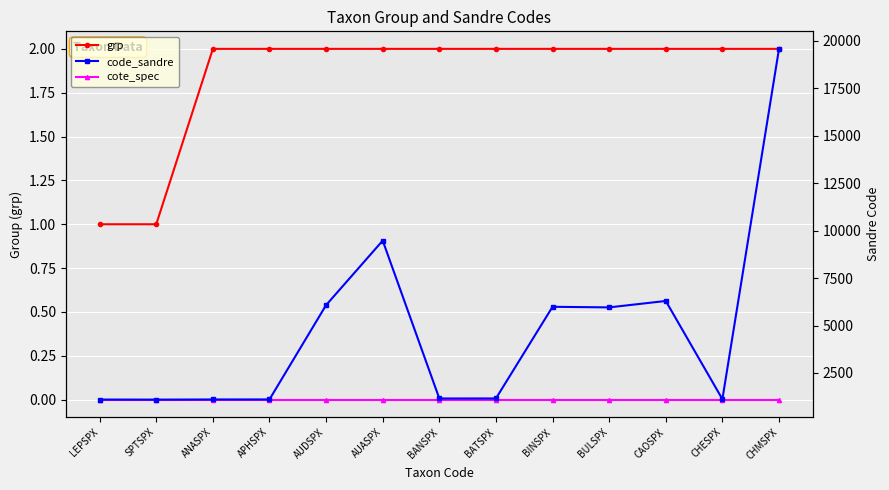

What are all the series names shown in the legend?

grp, cote_spec, code_sandre